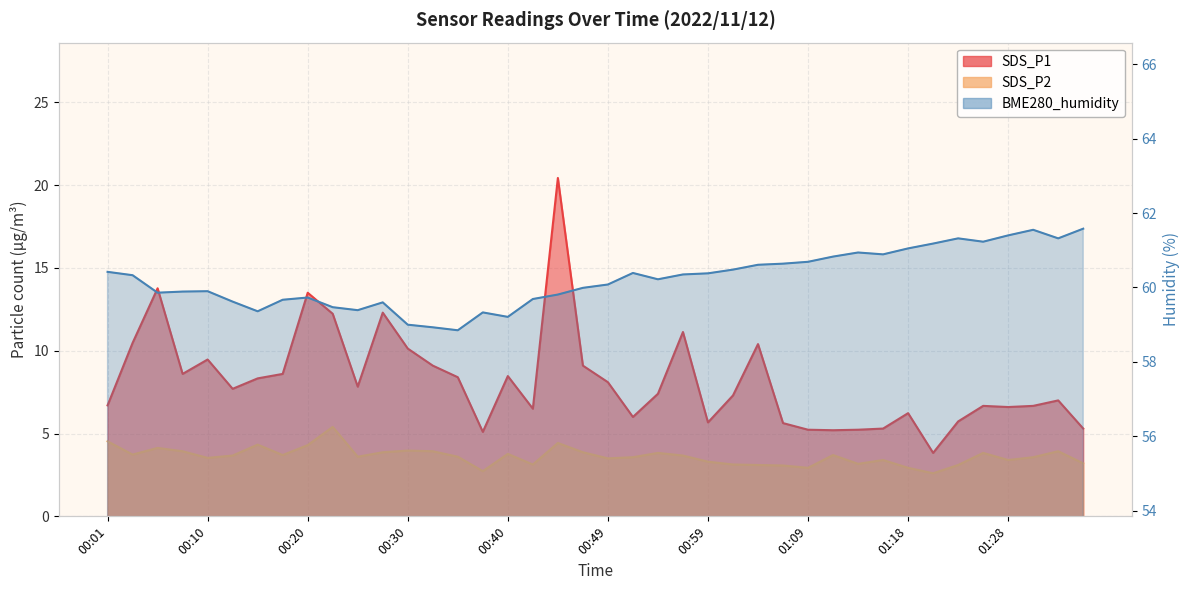

What position from the right is 00:13?

35